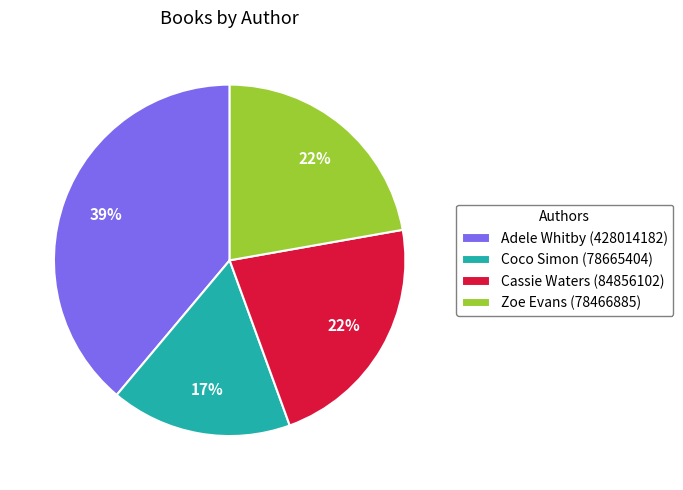

Between Adele Whitby (428014182) and Zoe Evans (78466885), which is larger?

Adele Whitby (428014182)